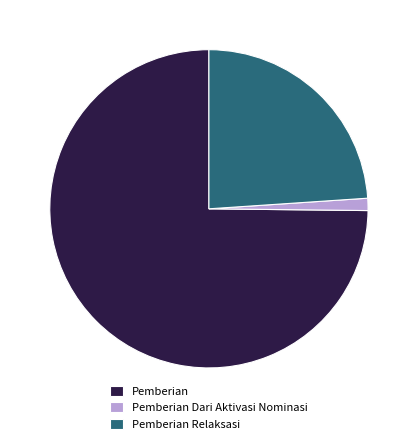

What is the ratio of the value at Pemberian Relaksasi to the value at Pemberian?

0.3